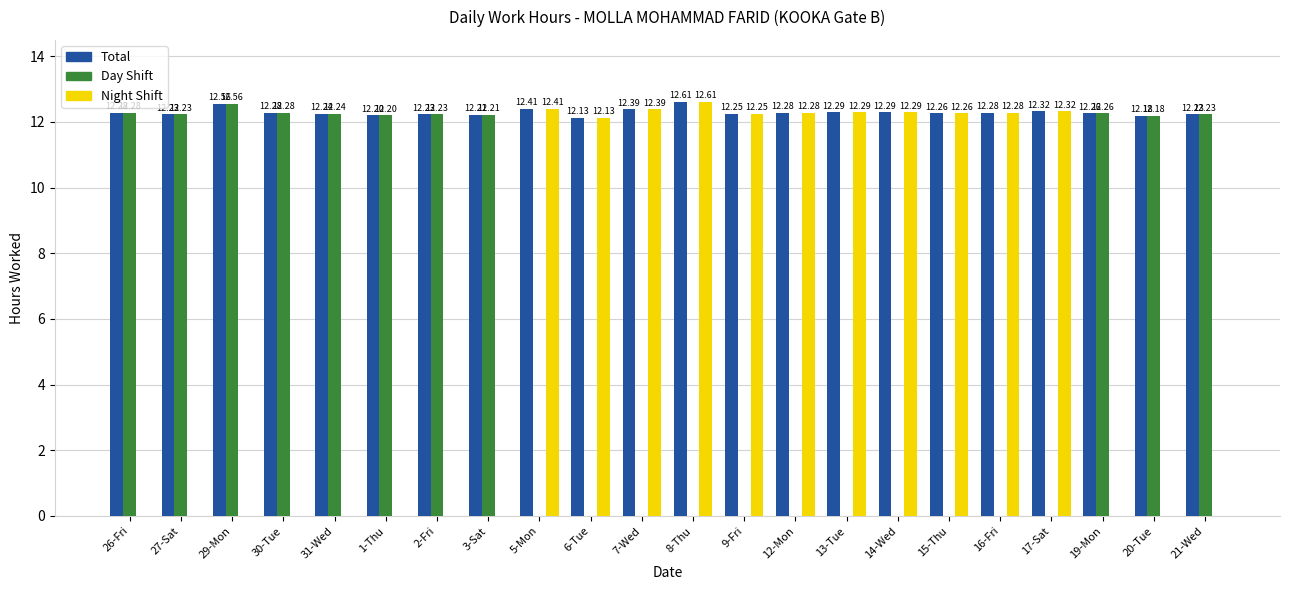

Between 1-Thu and 13-Tue, which series saw the biggest shift?

Night Shift